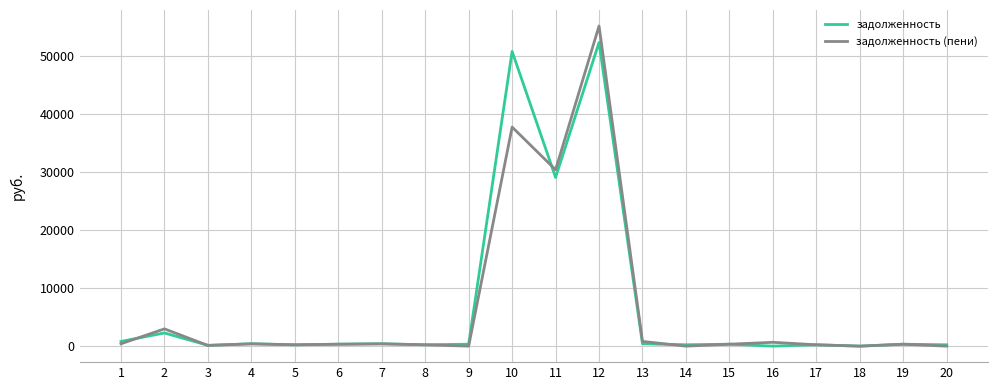

What is the difference between the maximum and minimum values in the задолженность series?

52258.2